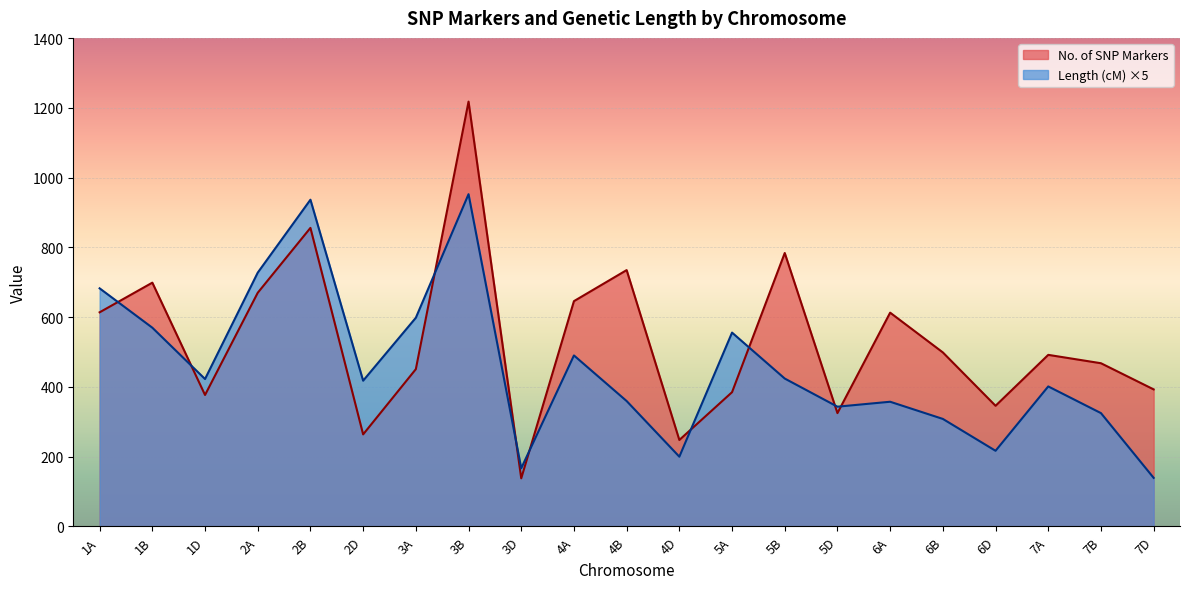

Between which two adjacent categories do No. of SNP Markers and Length (cM) first intersect?

1A and 1B